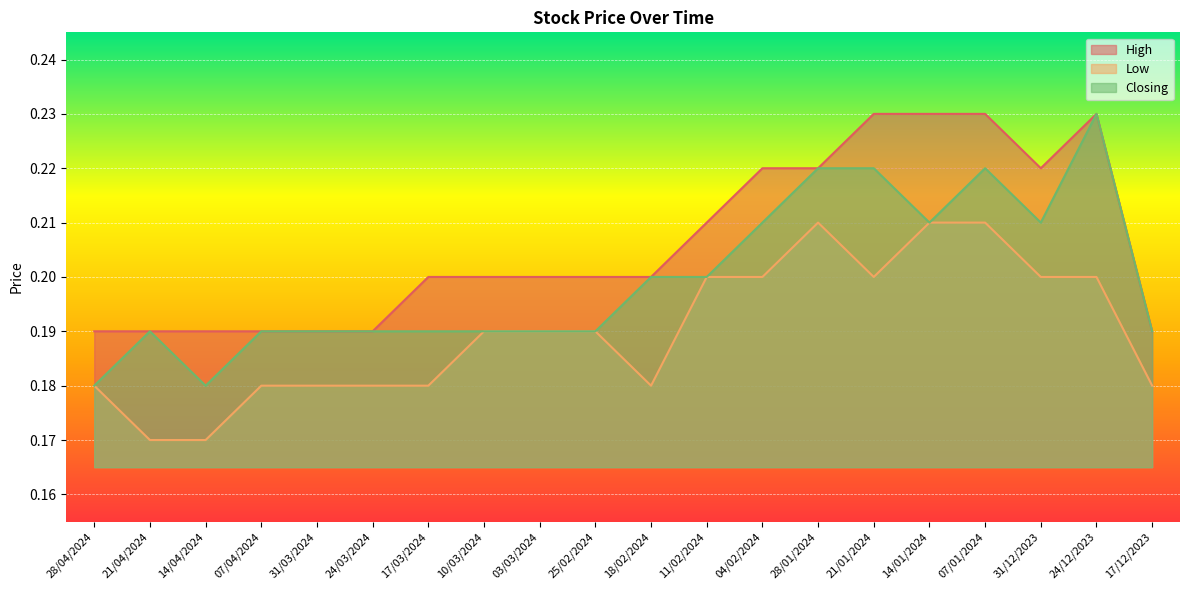

Reading right to left, list all the values displayed in this chart.

High: 17/12/2023=0.2	24/12/2023=0.2	31/12/2023=0.2	07/01/2024=0.2	14/01/2024=0.2	21/01/2024=0.2	28/01/2024=0.2	04/02/2024=0.2	11/02/2024=0.2	18/02/2024=0.2	25/02/2024=0.2	03/03/2024=0.2	10/03/2024=0.2	17/03/2024=0.2	24/03/2024=0.2	31/03/2024=0.2	07/04/2024=0.2	14/04/2024=0.2	21/04/2024=0.2	28/04/2024=0.2
Low: 17/12/2023=0.2	24/12/2023=0.2	31/12/2023=0.2	07/01/2024=0.2	14/01/2024=0.2	21/01/2024=0.2	28/01/2024=0.2	04/02/2024=0.2	11/02/2024=0.2	18/02/2024=0.2	25/02/2024=0.2	03/03/2024=0.2	10/03/2024=0.2	17/03/2024=0.2	24/03/2024=0.2	31/03/2024=0.2	07/04/2024=0.2	14/04/2024=0.2	21/04/2024=0.2	28/04/2024=0.2
Closing: 17/12/2023=0.2	24/12/2023=0.2	31/12/2023=0.2	07/01/2024=0.2	14/01/2024=0.2	21/01/2024=0.2	28/01/2024=0.2	04/02/2024=0.2	11/02/2024=0.2	18/02/2024=0.2	25/02/2024=0.2	03/03/2024=0.2	10/03/2024=0.2	17/03/2024=0.2	24/03/2024=0.2	31/03/2024=0.2	07/04/2024=0.2	14/04/2024=0.2	21/04/2024=0.2	28/04/2024=0.2